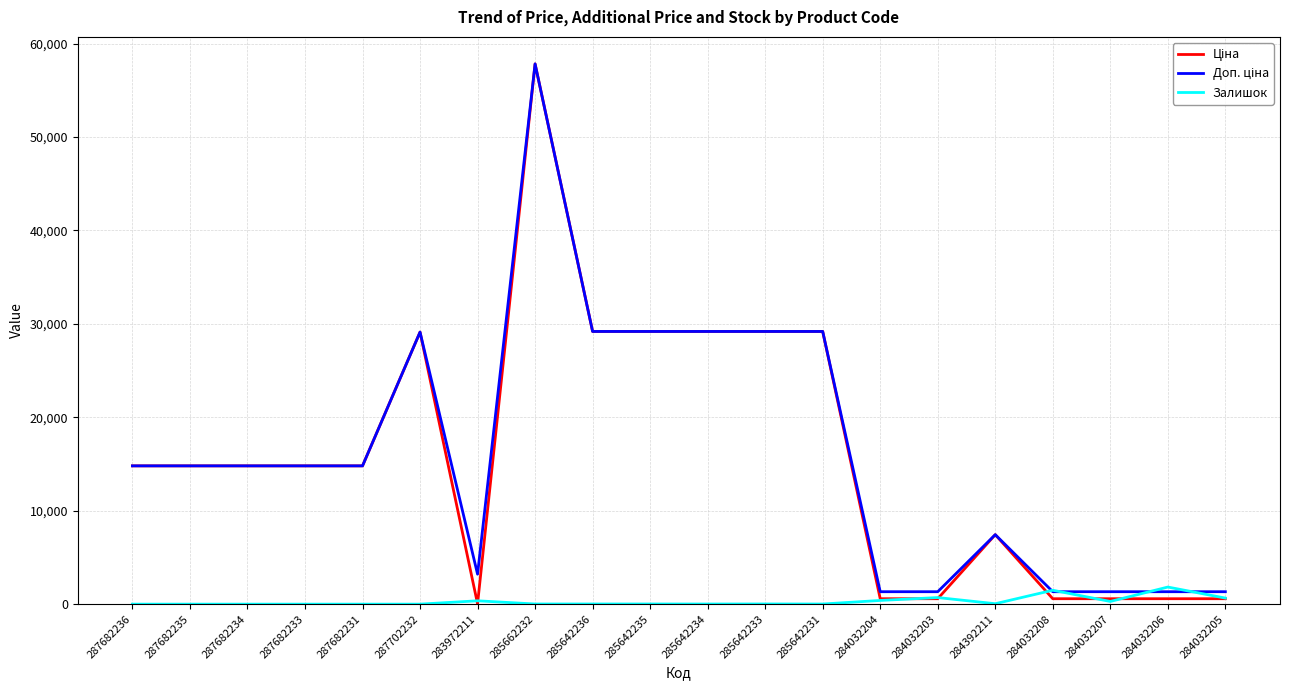

What is the spread (max minus min) of values at 287682233?

14800.8